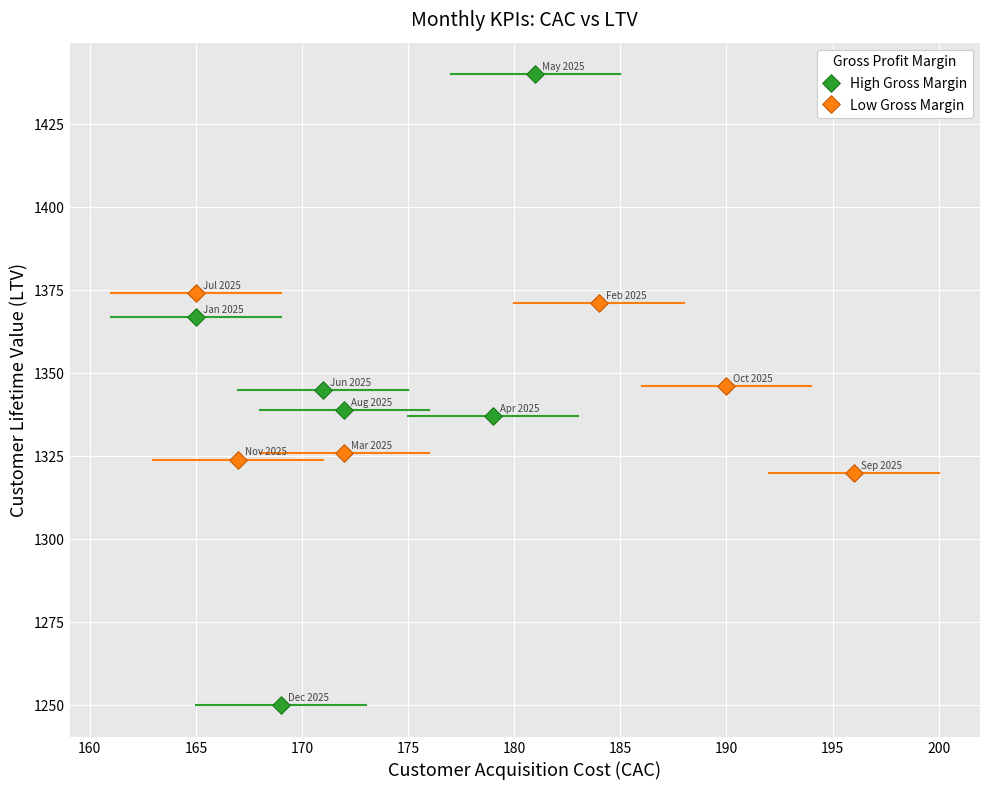

Which series reaches the minimum Y coordinate?

High Gross Margin